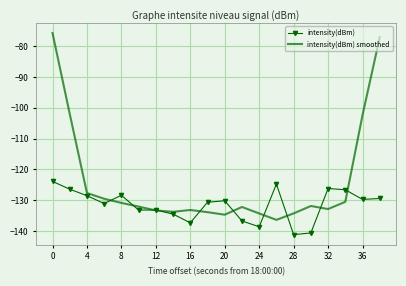

What is the smallest value displayed?

-141.1